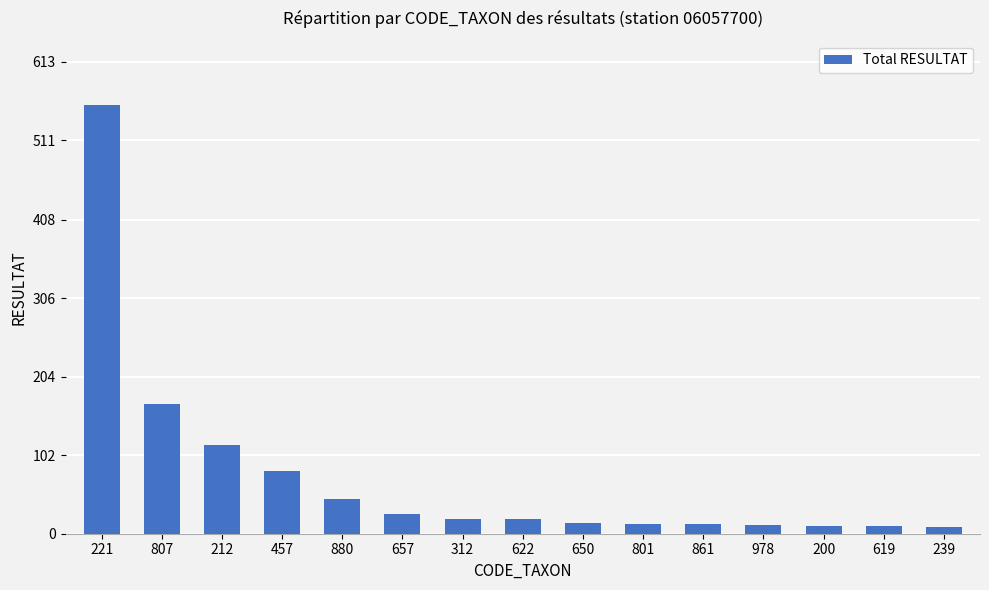

What is the sum of the values at 622 and 650?

33